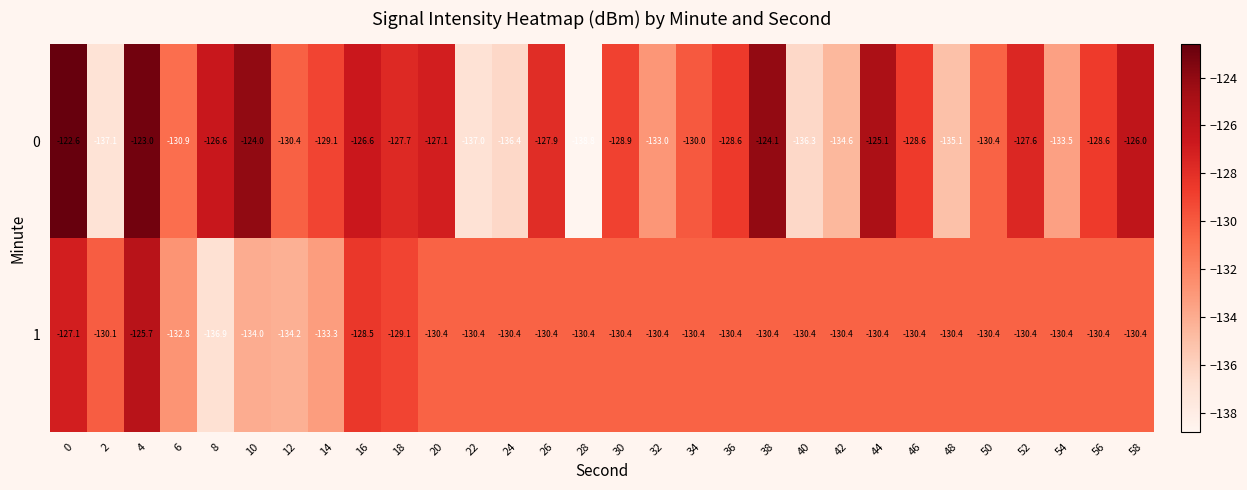

True or false: 0 has a value of -124.1 at 38.

True